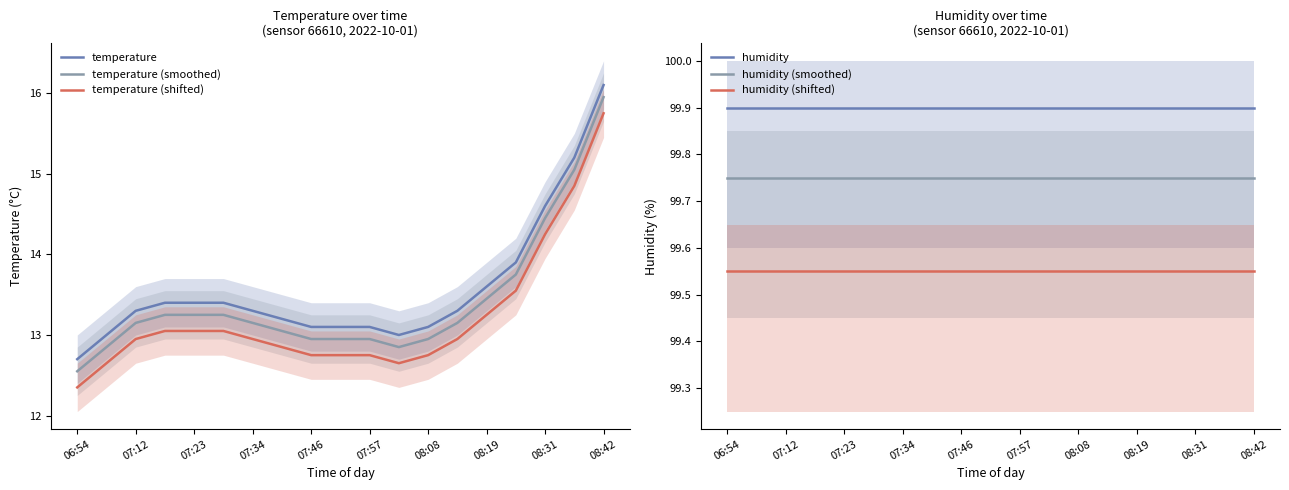

How many lines are shown in the chart?

6